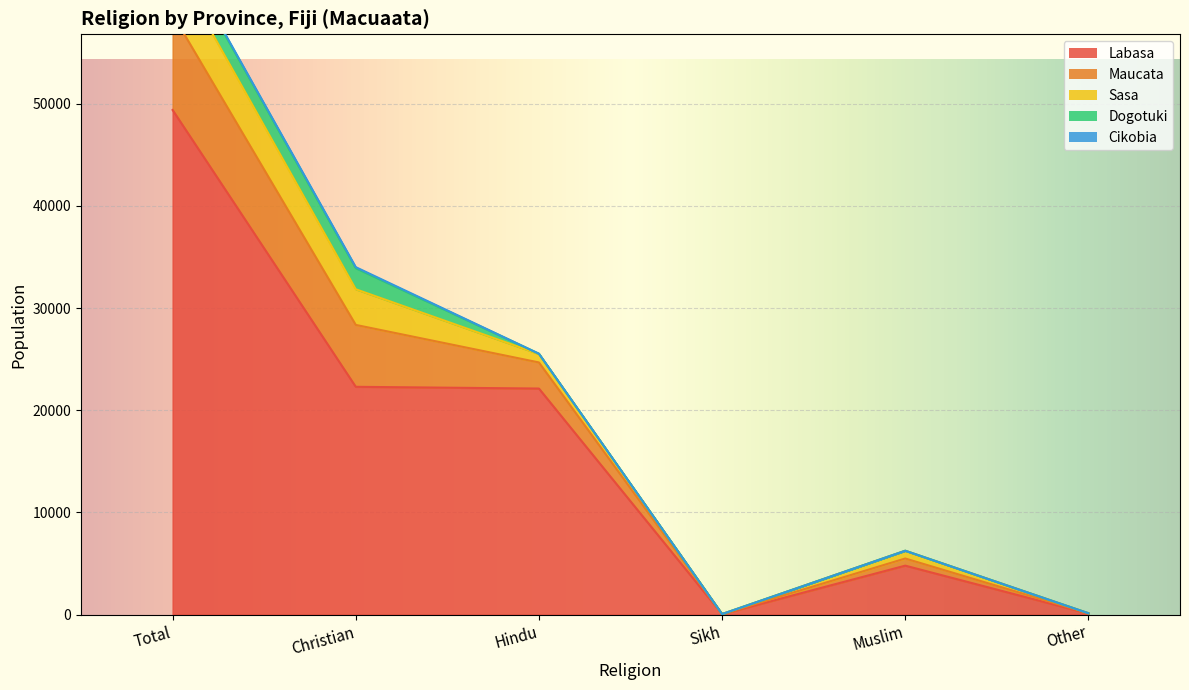

The value of Dogotuki at Sikh is 870. True or false?

False